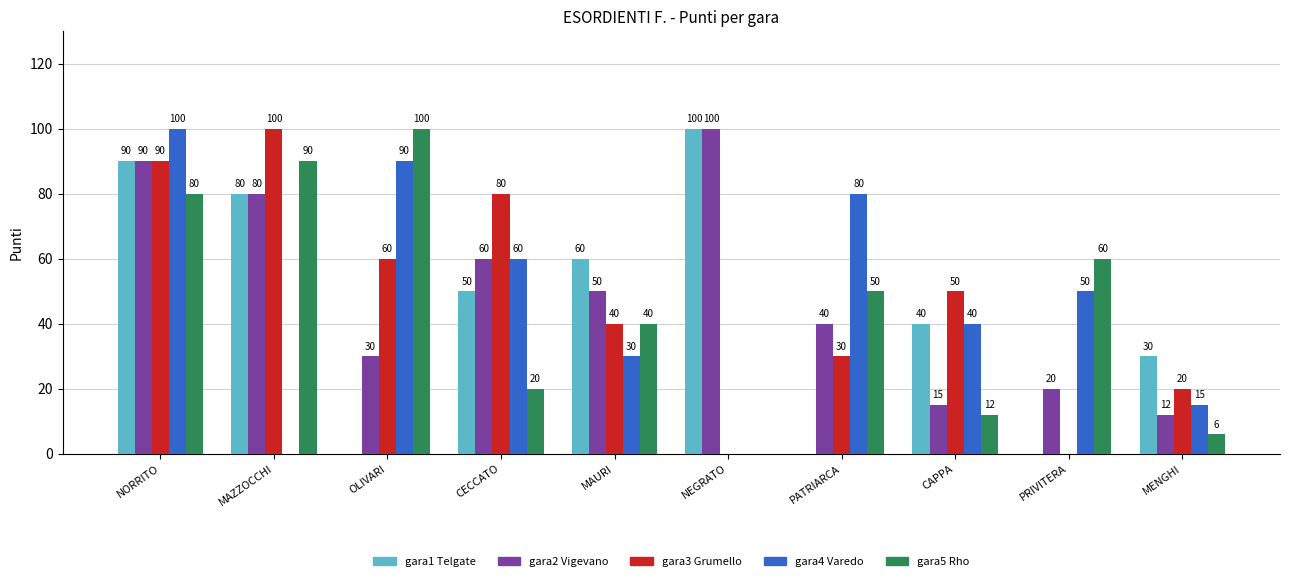

What are all the series names shown in the legend?

gara1 Telgate, gara2 Vigevano, gara3 Grumello, gara4 Varedo, gara5 Rho